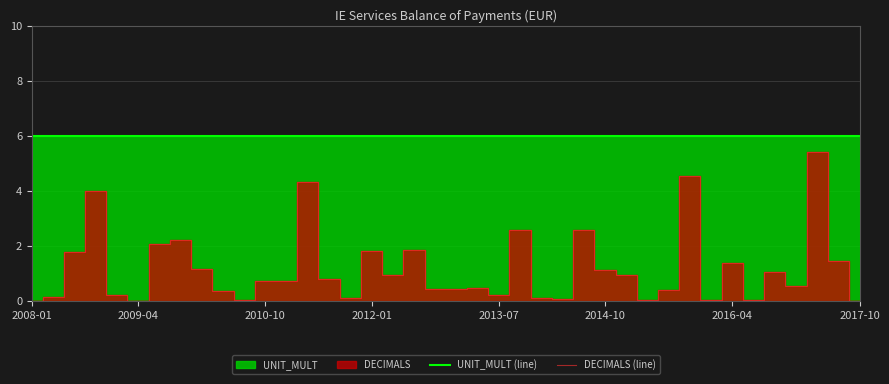

Which series changed the most between 34 and 37?

DECIMALS (line)